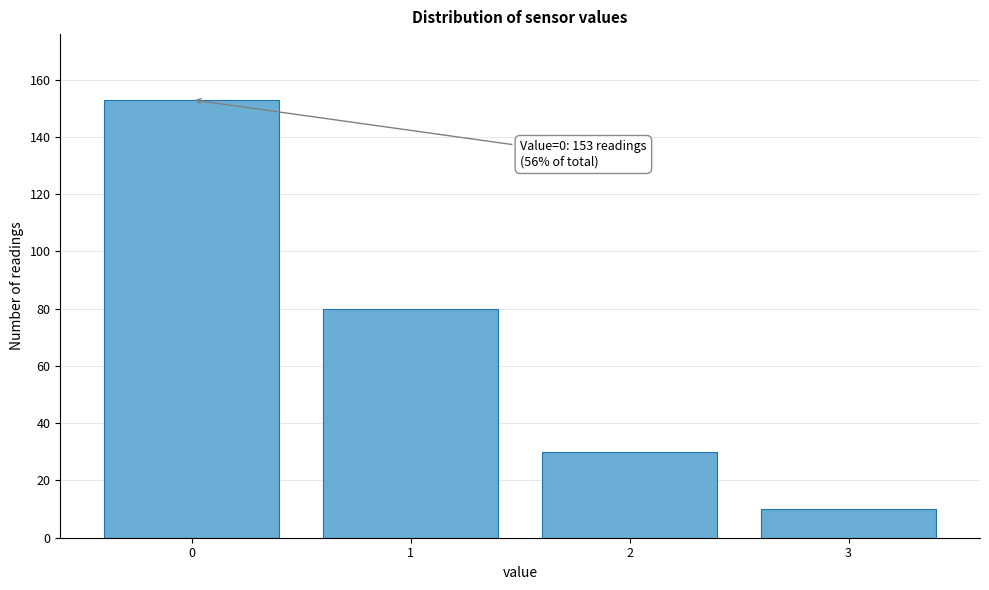

Reading left to right, extract all data points from this chart.

153	80	30	10